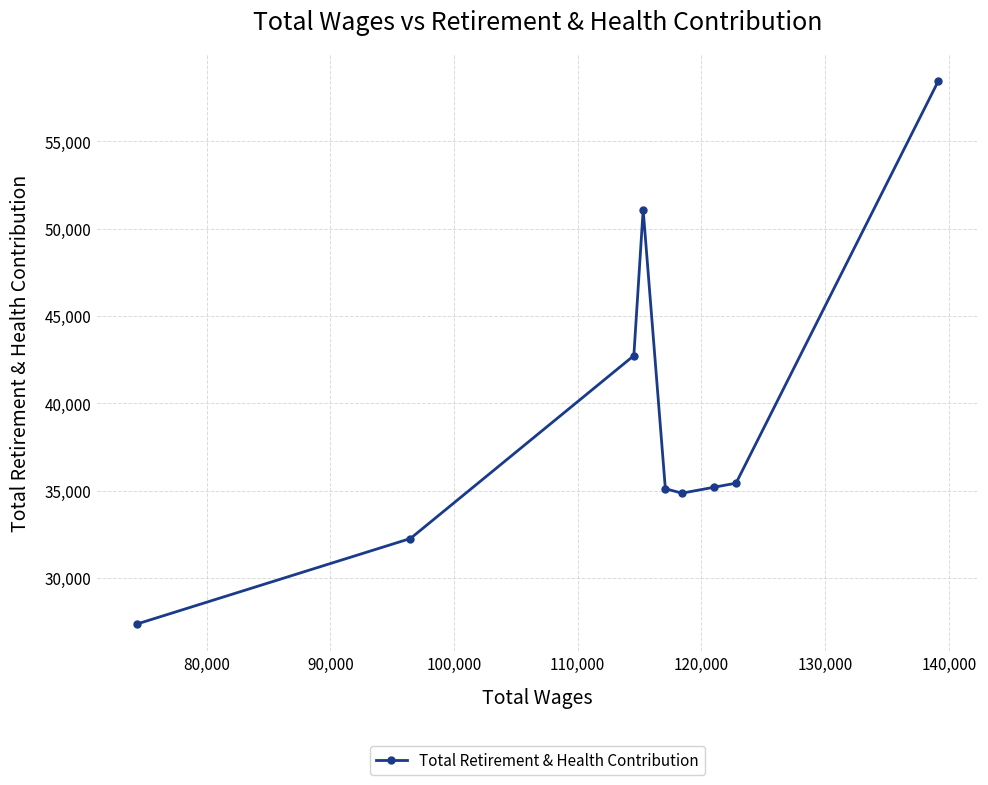

What is the smallest value displayed?

27346